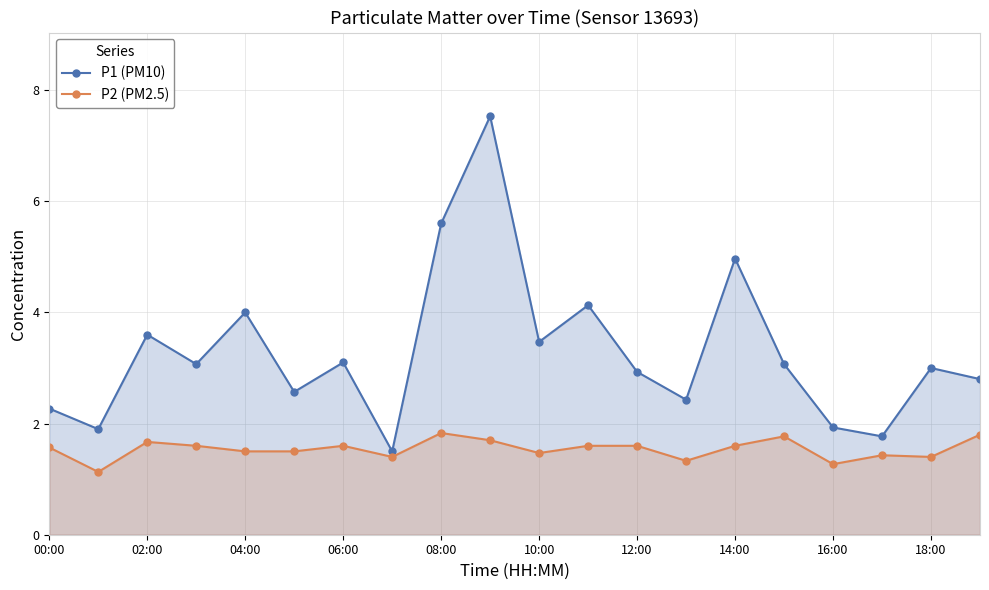

Which series has the widest spread of values?

P1 (PM10)